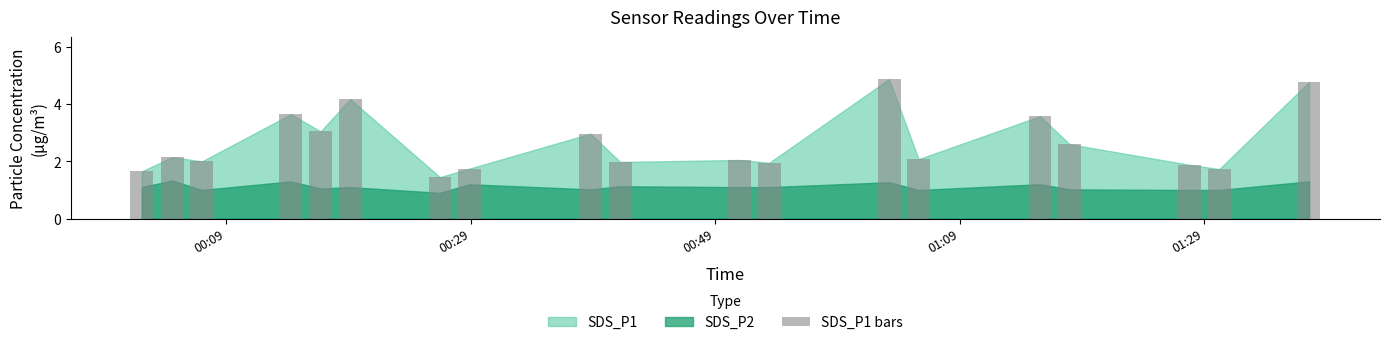

What is the greatest value displayed?

4.9